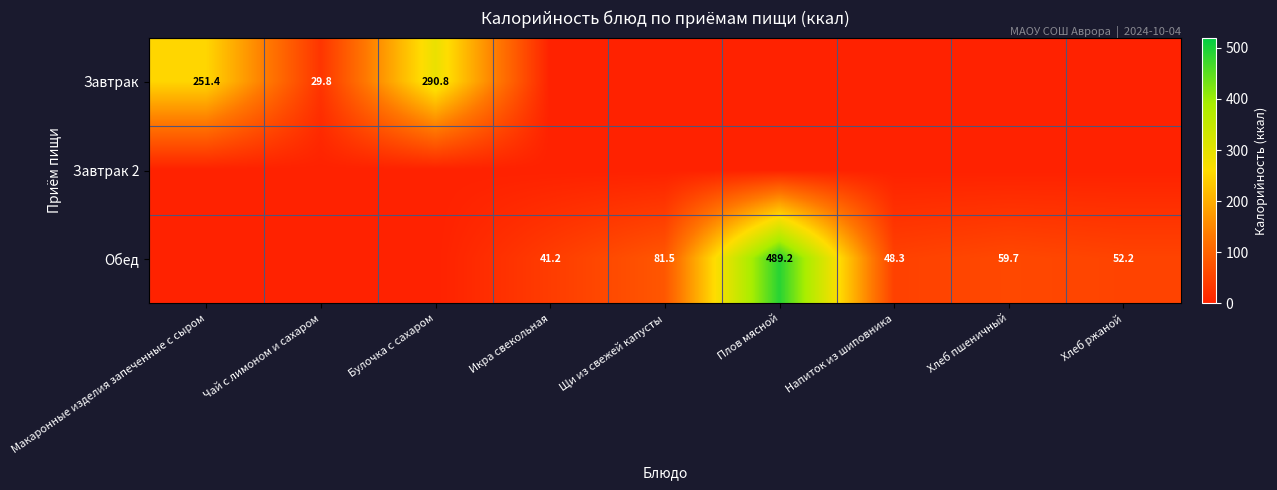

True or false: Обед has a value of 153.2 at Плов мясной.

False